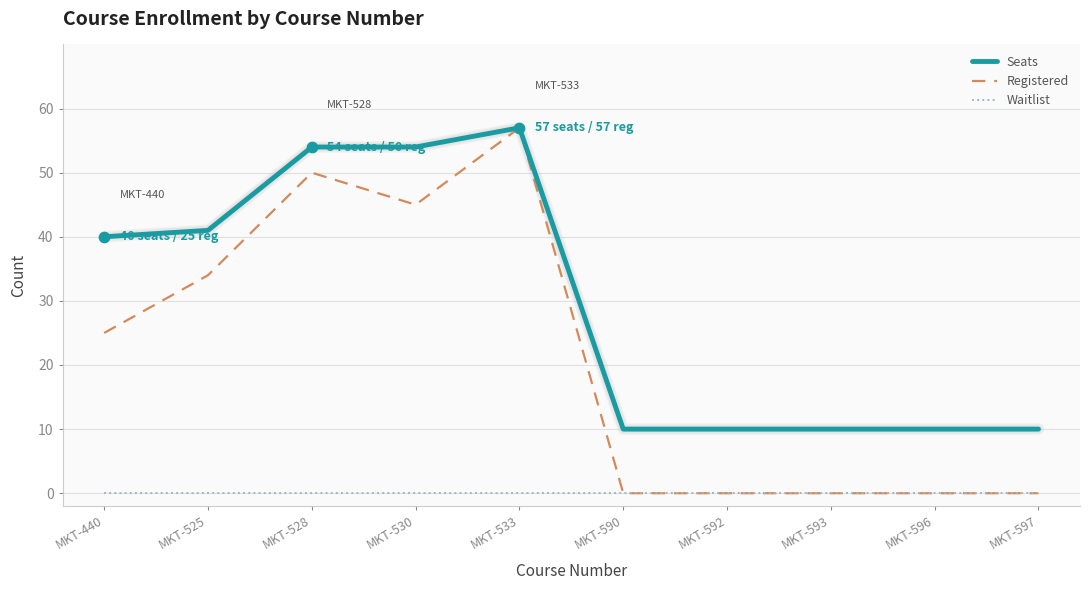

Which series has the widest spread of values?

Registered